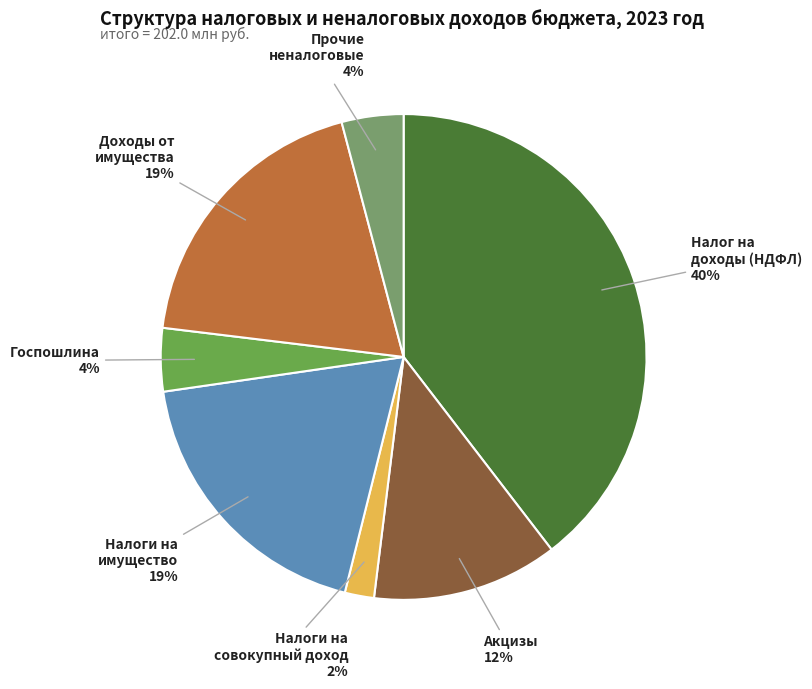

Does any single category account for the majority?

No